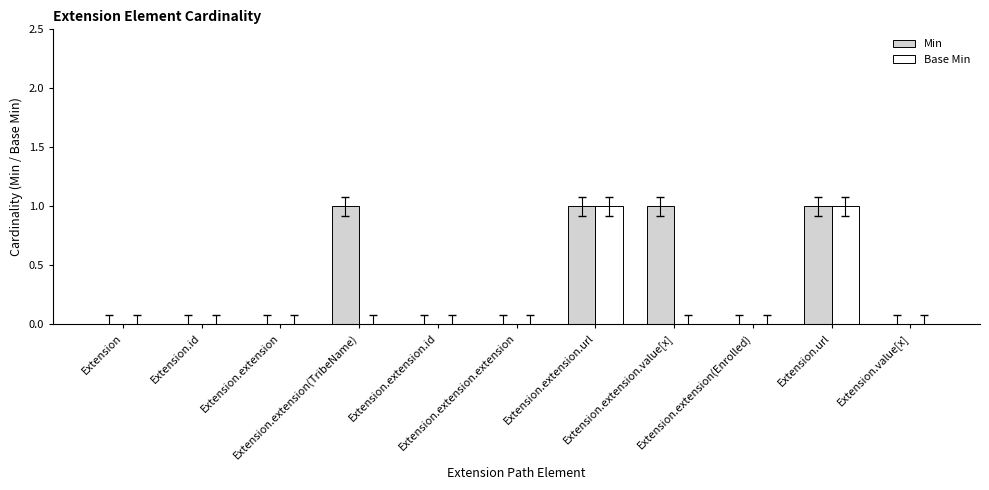

Which series has the largest total across all categories?

Min